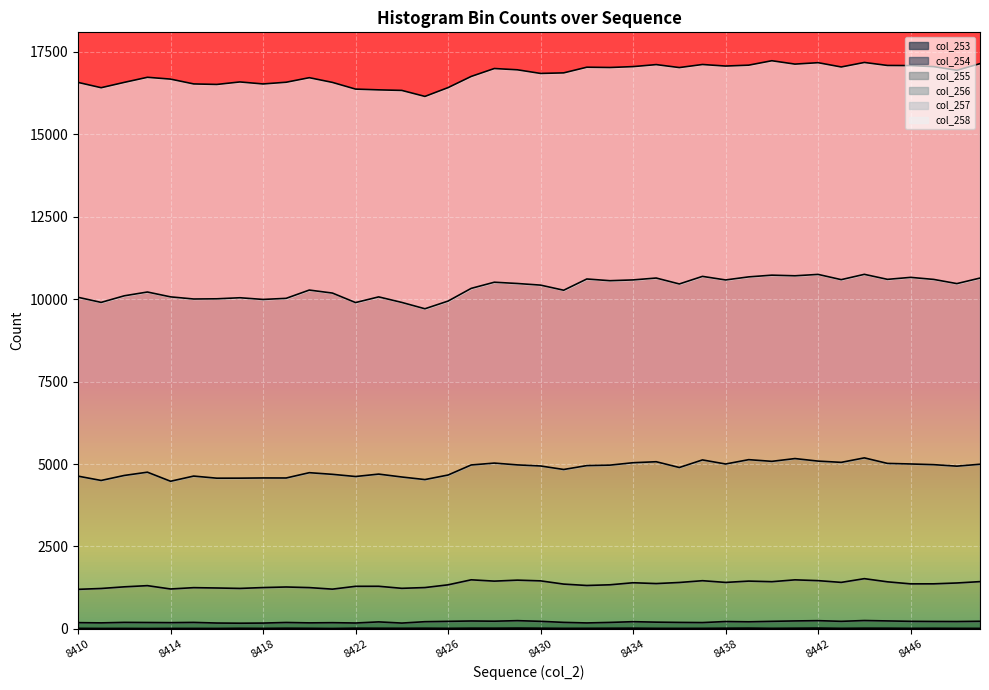

Does the chart display data point markers on the line(s)?

No